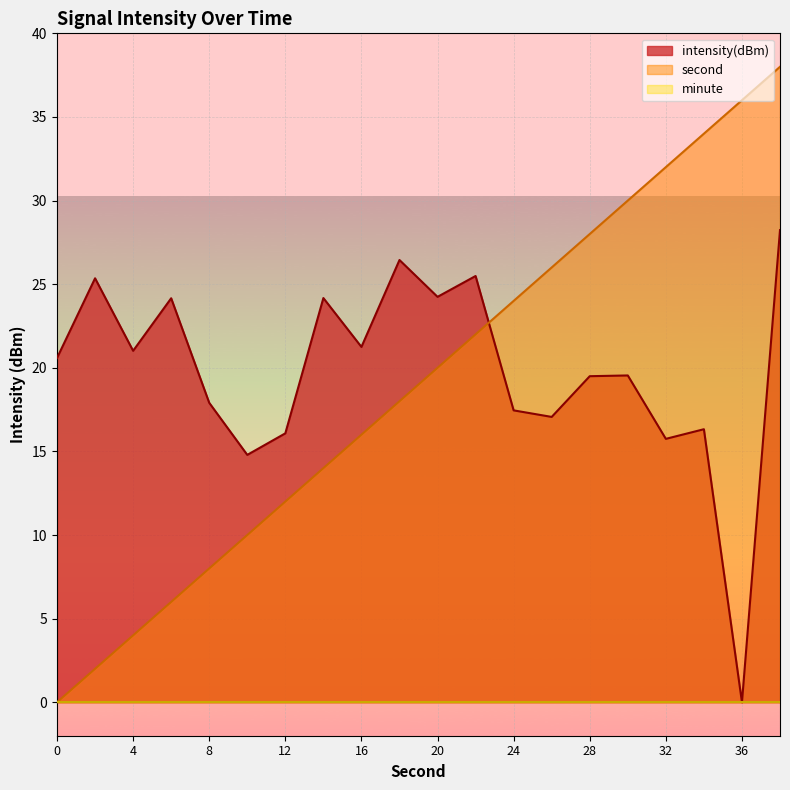

What is the difference between the highest and lowest values at 24?

24.0